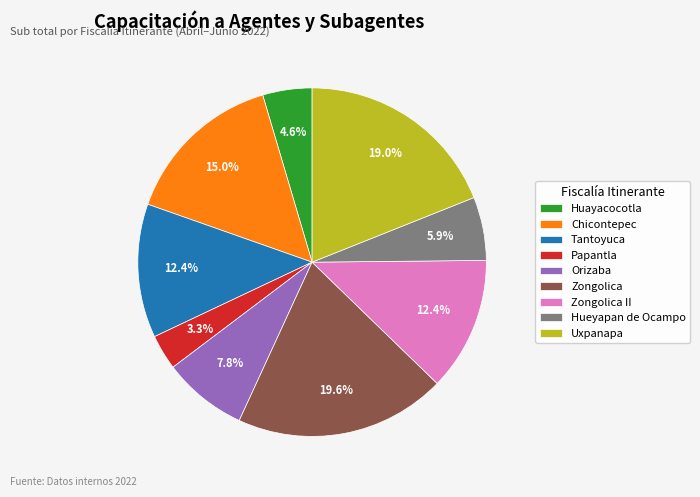

What is the largest slice in the pie chart?

Zongolica